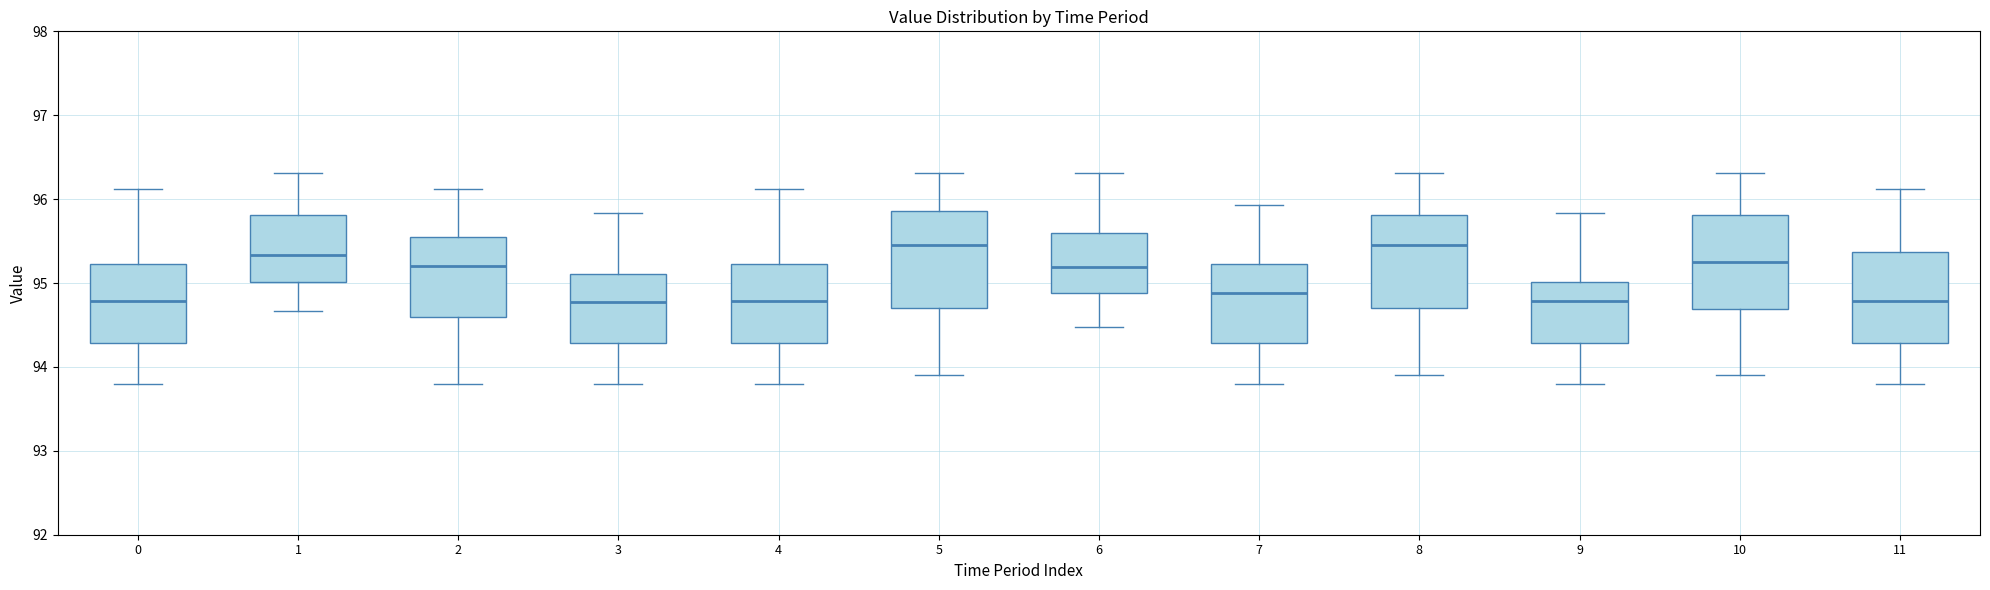

Reading left to right, transcribe this box plot: for each box, give where its median line is, the range the box spans, and where its two whiskers end, as read against the y-axis. The values are not printed on the chart, so give them approximately, as read against the axis.

0: median 94.8, box 94.3 to 95.2, whiskers 93.8 to 96.1
1: median 95.3, box 95.0 to 95.8, whiskers 94.7 to 96.3
2: median 95.2, box 94.6 to 95.6, whiskers 93.8 to 96.1
3: median 94.8, box 94.3 to 95.1, whiskers 93.8 to 95.8
4: median 94.8, box 94.3 to 95.2, whiskers 93.8 to 96.1
5: median 95.5, box 94.7 to 95.9, whiskers 93.9 to 96.3
6: median 95.2, box 94.9 to 95.6, whiskers 94.5 to 96.3
7: median 94.9, box 94.3 to 95.2, whiskers 93.8 to 95.9
8: median 95.5, box 94.7 to 95.8, whiskers 93.9 to 96.3
9: median 94.8, box 94.3 to 95.0, whiskers 93.8 to 95.8
10: median 95.3, box 94.7 to 95.8, whiskers 93.9 to 96.3
11: median 94.8, box 94.3 to 95.4, whiskers 93.8 to 96.1